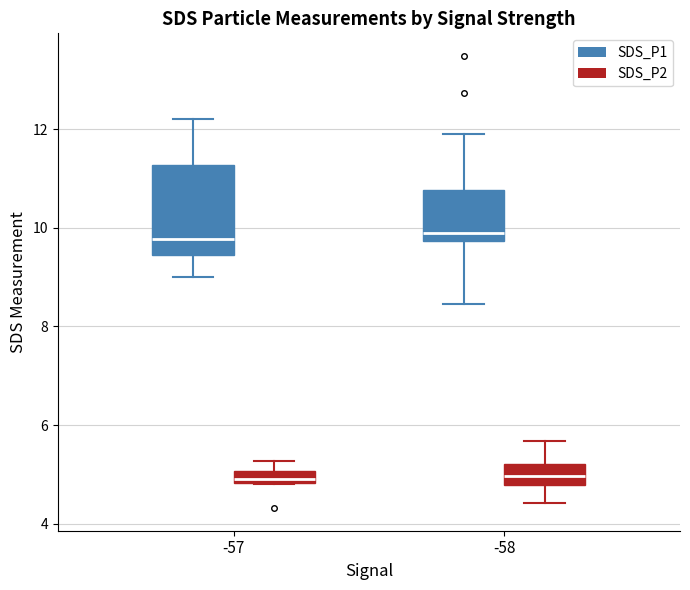

Where is the upper edge of the box for -58 (SDS_P2) on the y-axis? The values are not printed on the chart, so give them approximately, as read against the axis.

5.2